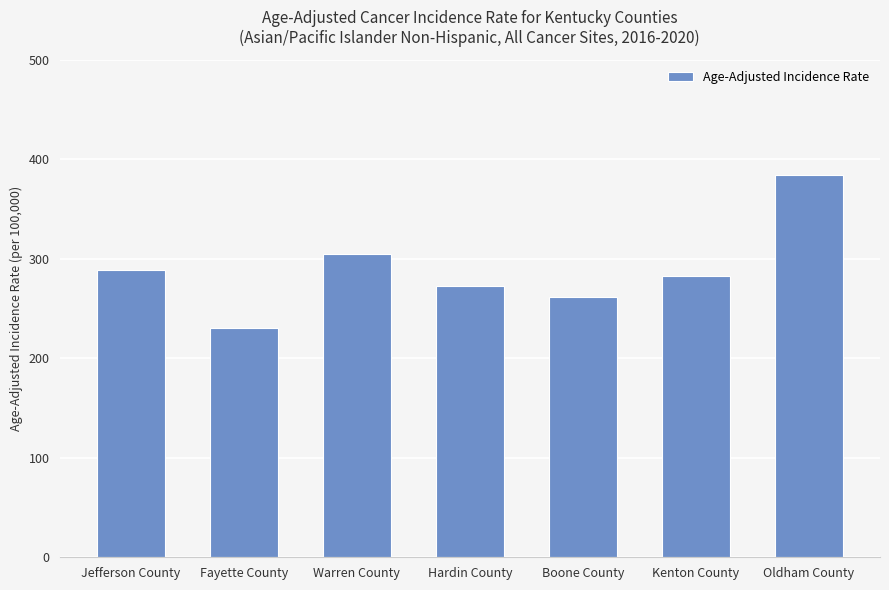

What is the sum of all values?

2024.3